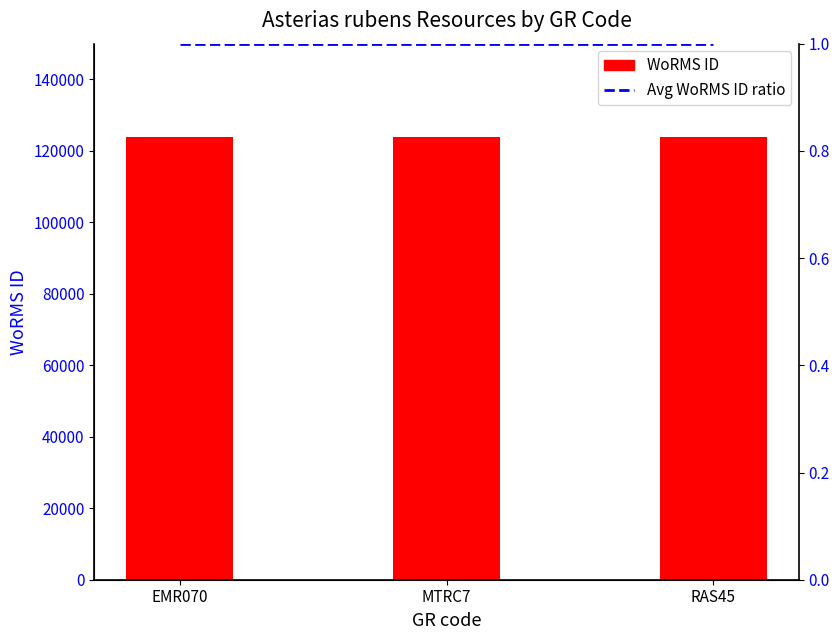

Reading left to right, list all the values displayed in this chart.

WoRMS ID: 123776	123776	123776
Avg WoRMS ID ratio: 1	1	1